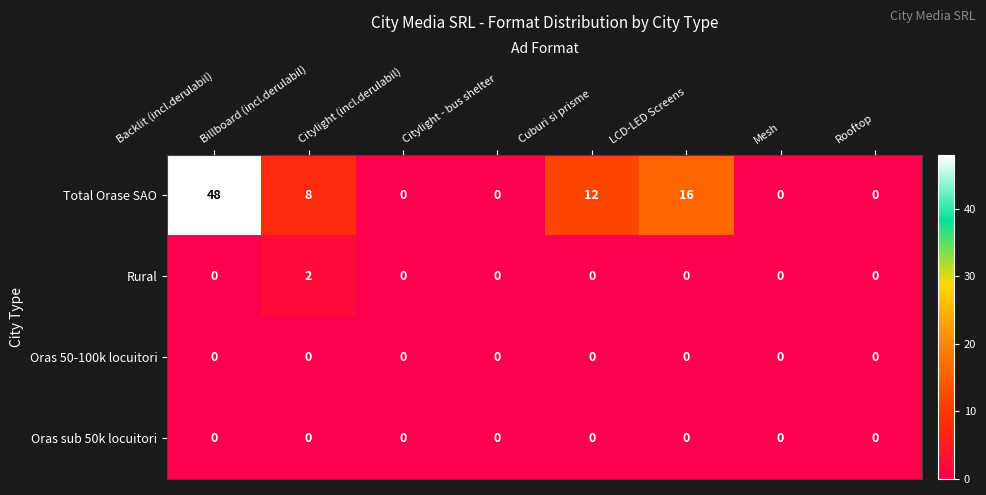

The Rural series shows 0 at Citylight (incl.derulabil). True or false?

True